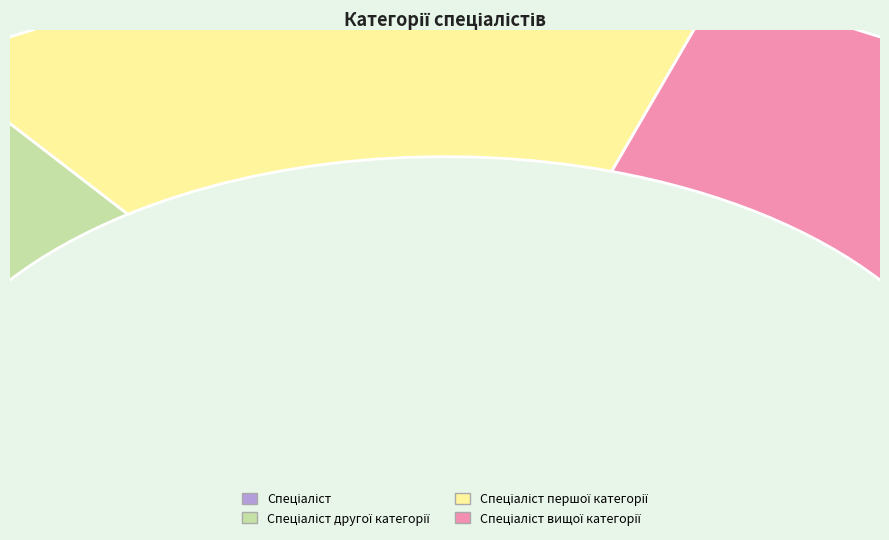

To the nearest percent, what is the combined percentage of Спеціаліст другої категорії and Спеціаліст першої категорії?

50%